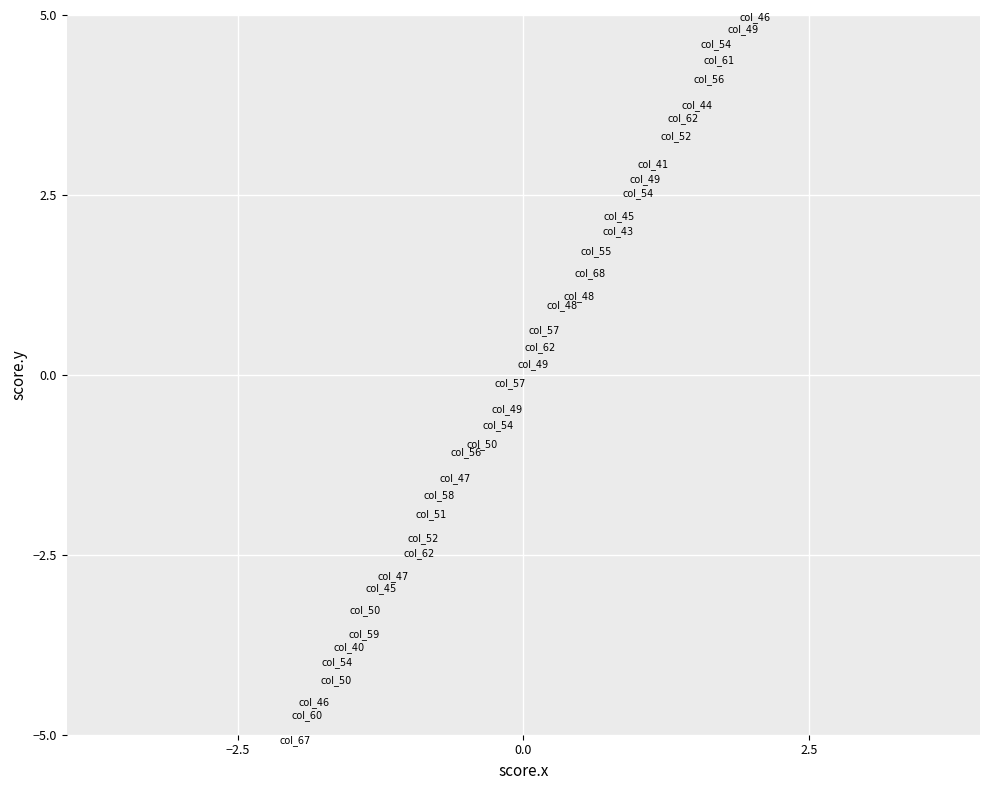

What is the range of X values (max minus min)?

4.1